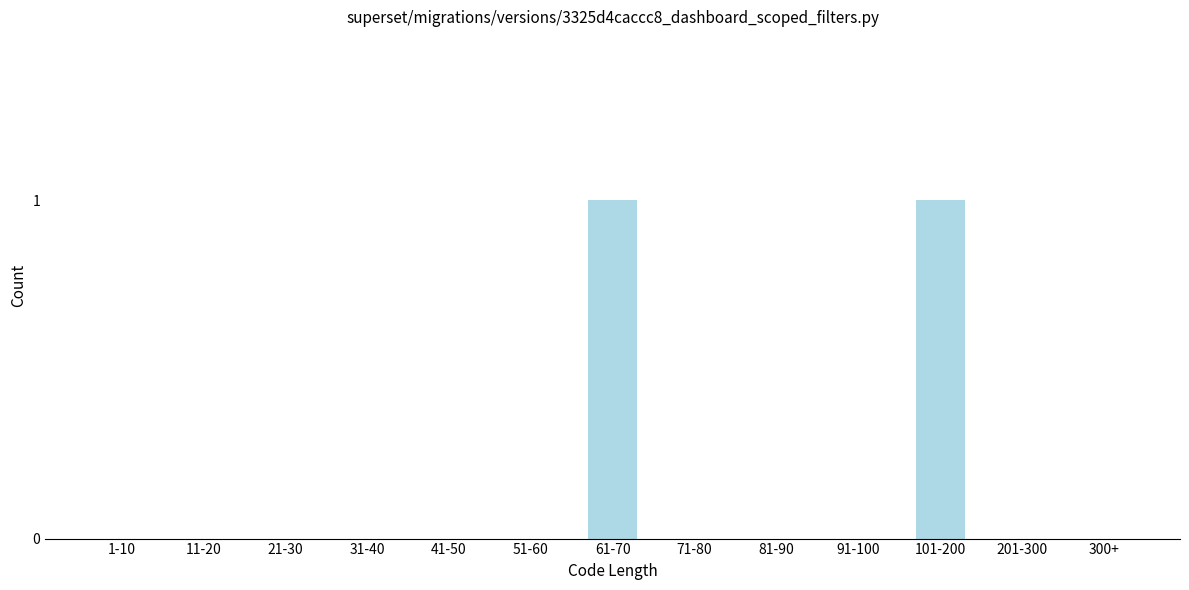

Reading right to left, what are all the values shown in this chart?

300+=0	201-300=0	101-200=1	91-100=0	81-90=0	71-80=0	61-70=1	51-60=0	41-50=0	31-40=0	21-30=0	11-20=0	1-10=0